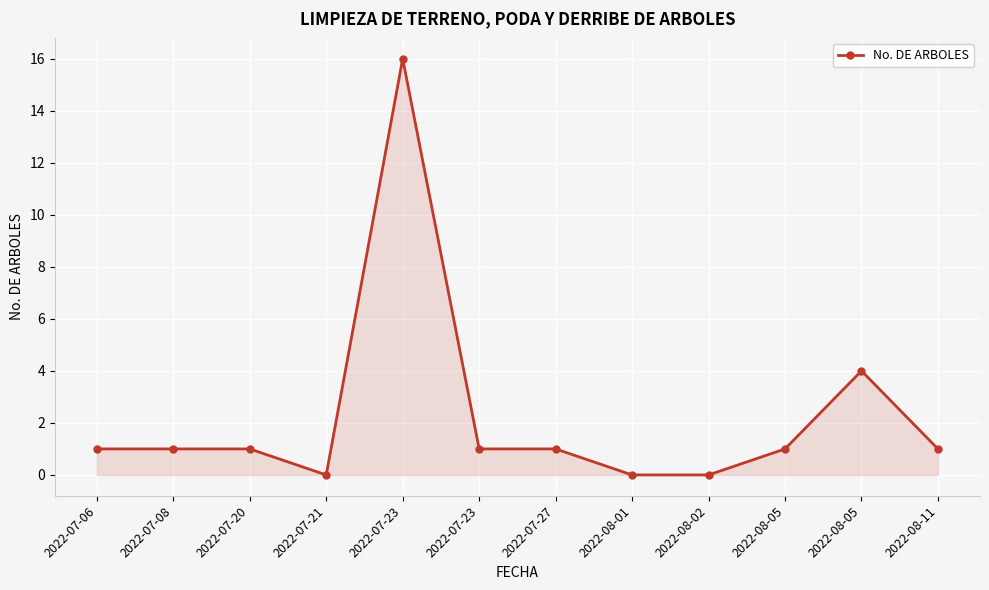

Reading right to left, extract all data points from this chart.

2022-08-11=1	2022-08-05=4	2022-08-05=1	2022-08-02=0	2022-08-01=0	2022-07-27=1	2022-07-23=1	2022-07-23=16	2022-07-21=0	2022-07-20=1	2022-07-08=1	2022-07-06=1